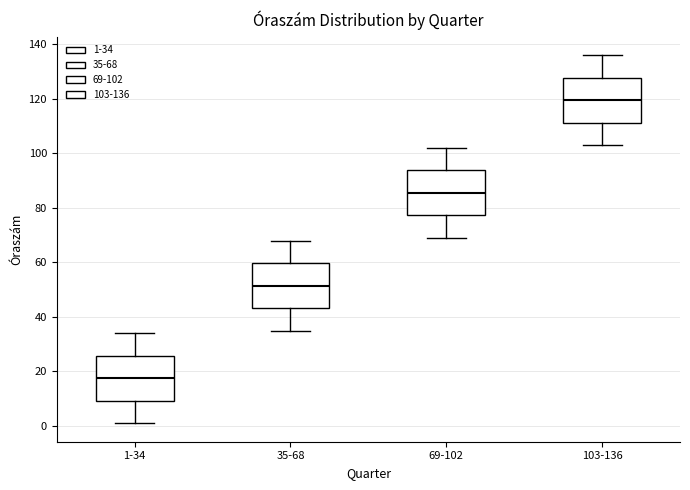

Reading left to right, read every box against the y-axis: the position of its median line, the range the box covers, and the ends of its whiskers. The values are not printed on the chart, so give them approximately, as read against the axis.

1-34: median 18, box 10 to 26, whiskers 2 to 34
35-68: median 52, box 44 to 60, whiskers 36 to 68
69-102: median 86, box 78 to 94, whiskers 70 to 102
103-136: median 120, box 112 to 128, whiskers 104 to 136